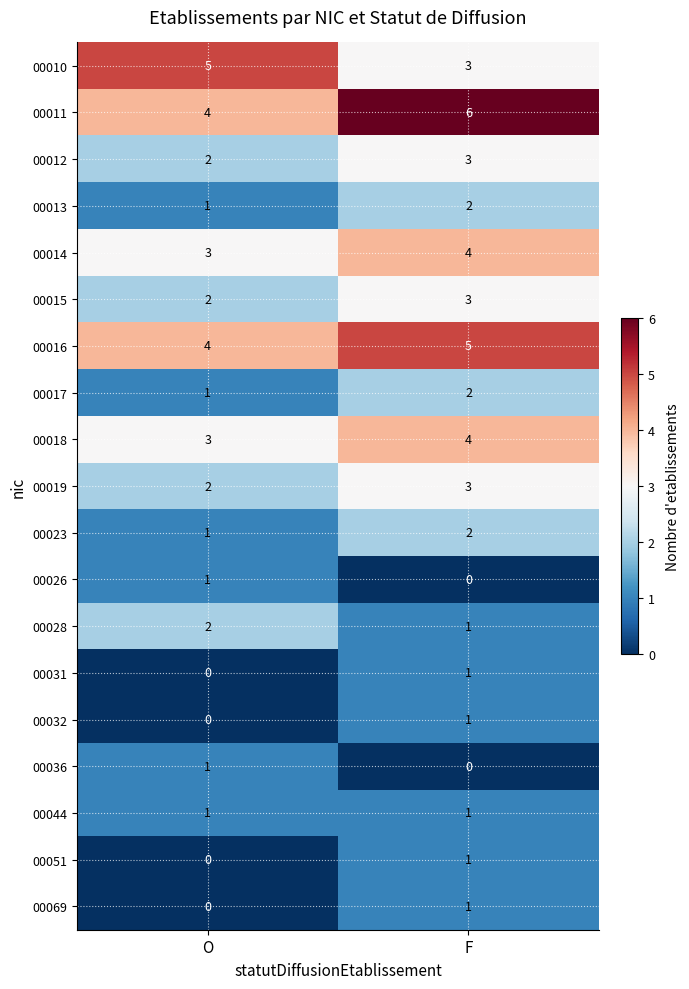

How many categories are shown in the chart?

2